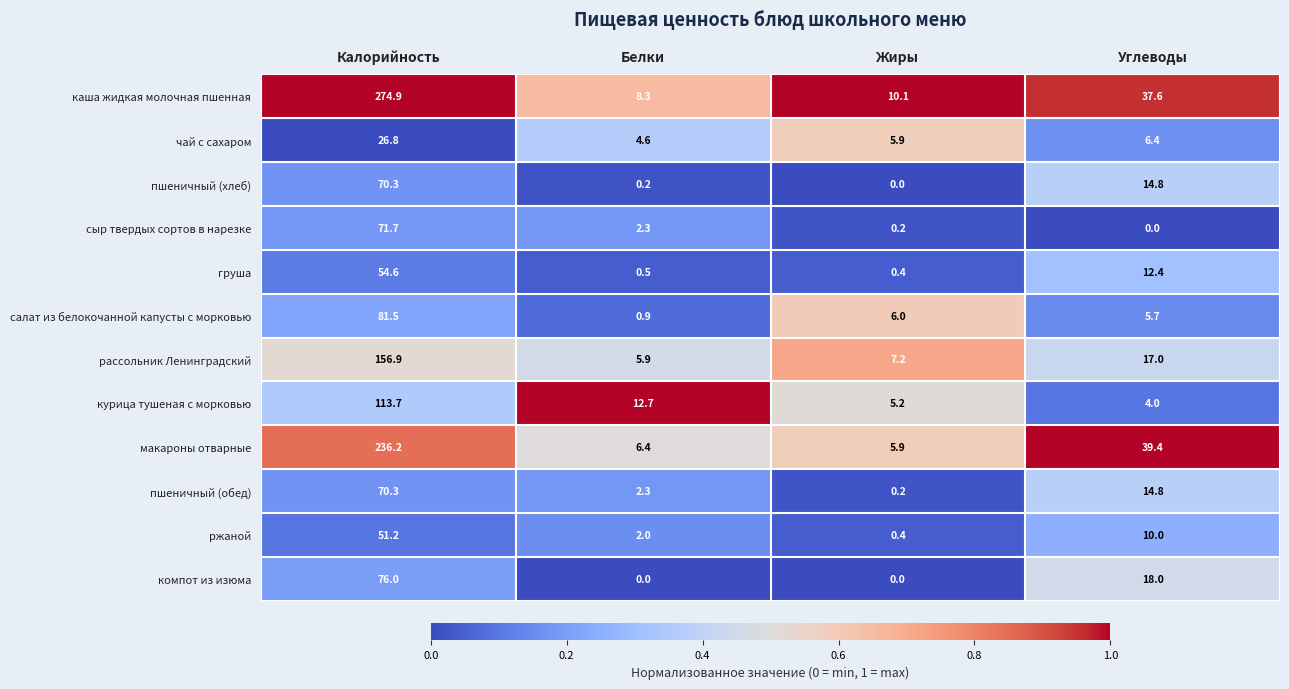

The value of сыр твердых сортов в нарезке at Жиры is 0.2. True or false?

True